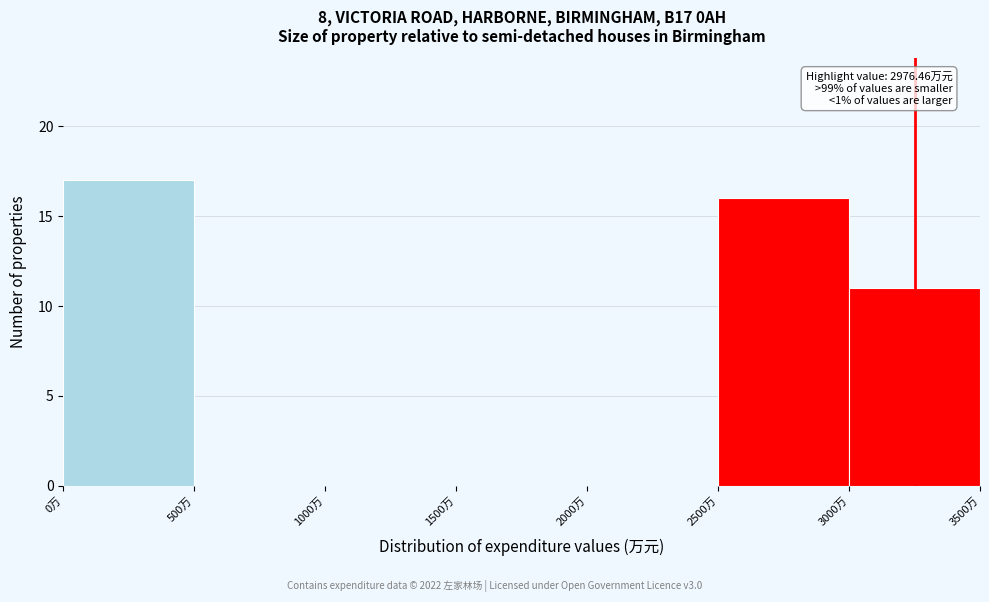

Which range on the x-axis has the tallest bar?

0 to 500